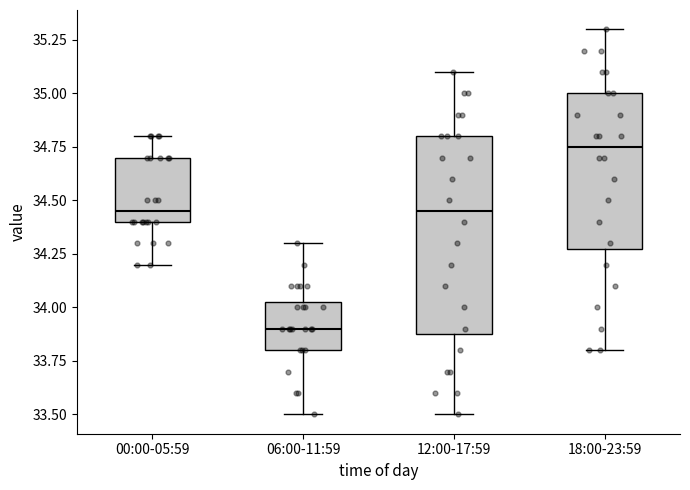

Reading left to right, read every box against the y-axis: the position of its median line, the range the box covers, and the ends of its whiskers. The values are not printed on the chart, so give them approximately, as read against the axis.

00:00-05:59: median 34.45, box 34.40 to 34.70, whiskers 34.20 to 34.80
06:00-11:59: median 33.90, box 33.80 to 34.05, whiskers 33.50 to 34.30
12:00-17:59: median 34.45, box 33.90 to 34.80, whiskers 33.50 to 35.10
18:00-23:59: median 34.75, box 34.30 to 35.00, whiskers 33.80 to 35.30